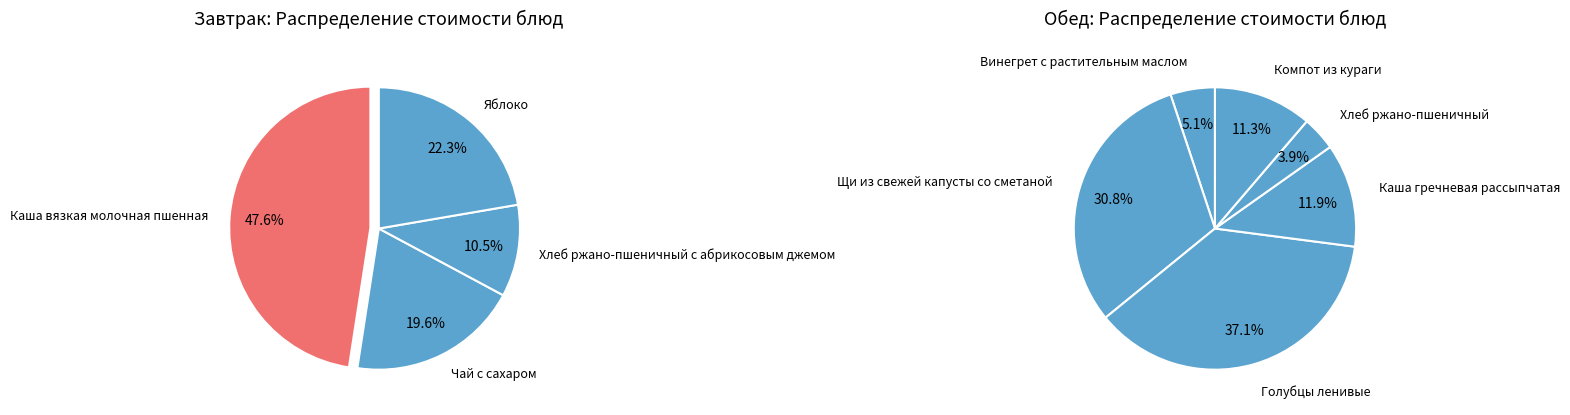

Approximately how many times larger is the value at Хлеб ржано-пшеничный с абрикосовым джемом compared to Каша вязкая молочная пшенная?

0.2